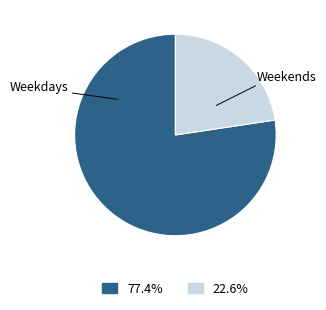

Does any single category account for the majority?

Yes